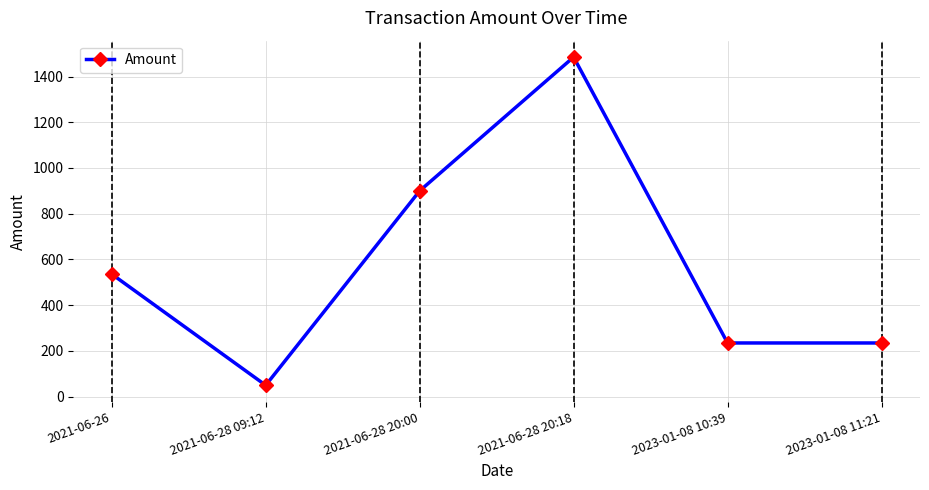

Reading left to right, transcribe all the data shown in this chart.

2021-06-26=536.0	2021-06-28 09:12=50.0	2021-06-28 20:00=900.0	2021-06-28 20:18=1485.0	2023-01-08 10:39=235.0	2023-01-08 11:21=235.0